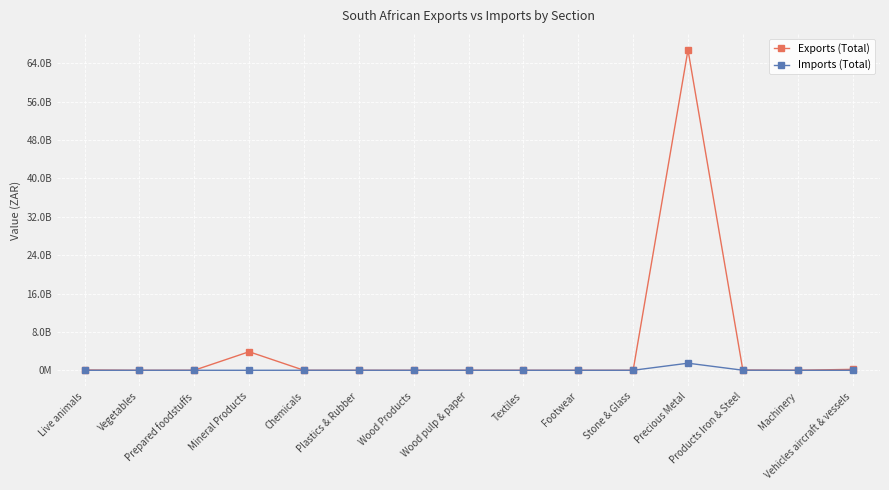

Reading left to right, list all the values displayed in this chart.

Exports (Total): 64202118	204628	7472184	3863735931	656661	177486	118891	4231119	253013	55681	50684	66762295676	54251786	12047270	195662782
Imports (Total): 0	1528623	2201720	246966	6224860	5450846	101960	1159537	1823542	591807	3328684	1478373381	15274827	0	0